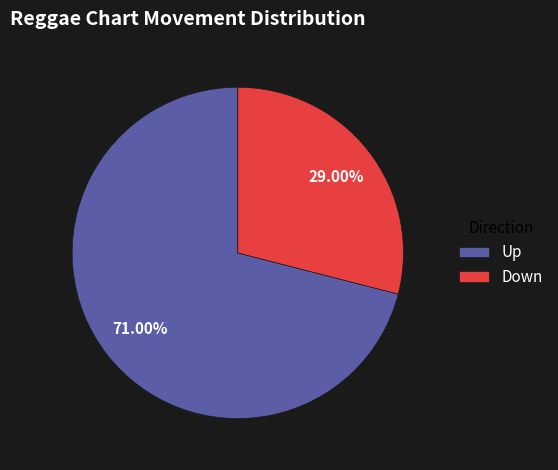

Which category accounts for the majority?

Up